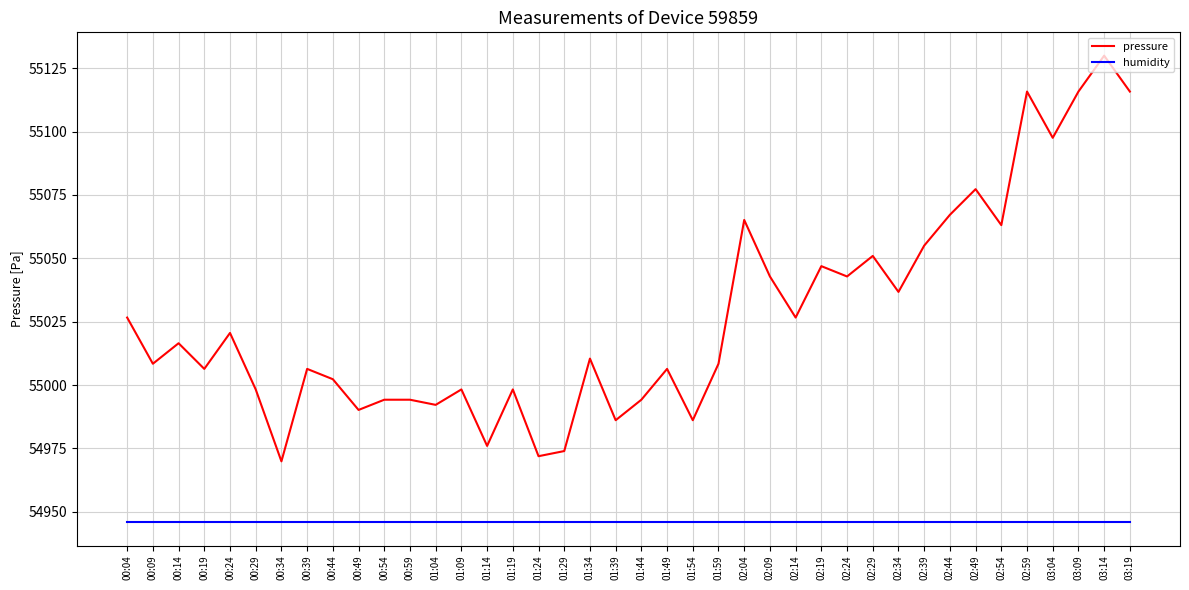

Reading left to right, what are all the values shown in this chart?

pressure: 55026.6	55008.4	55016.5	55006.4	55020.6	54998.3	54969.9	55006.4	55002.3	54990.2	54994.2	54994.2	54992.2	54998.3	54976.0	54998.3	54971.9	54974.0	55010.4	54986.1	54994.2	55006.4	54986.1	55008.4	55065.1	55042.8	55026.6	55046.9	55042.8	55050.9	55036.8	55055.0	55067.2	55077.3	55063.1	55115.8	55097.5	55115.8	55129.9	55115.8
humidity: 54945.9	54945.9	54945.9	54945.9	54945.9	54945.9	54945.9	54945.9	54945.9	54945.9	54945.9	54945.9	54945.9	54945.9	54945.9	54945.9	54945.9	54945.9	54945.9	54945.9	54945.9	54945.9	54945.9	54945.9	54945.9	54945.9	54945.9	54945.9	54945.9	54945.9	54945.9	54945.9	54945.9	54945.9	54945.9	54945.9	54945.9	54945.9	54945.9	54945.9